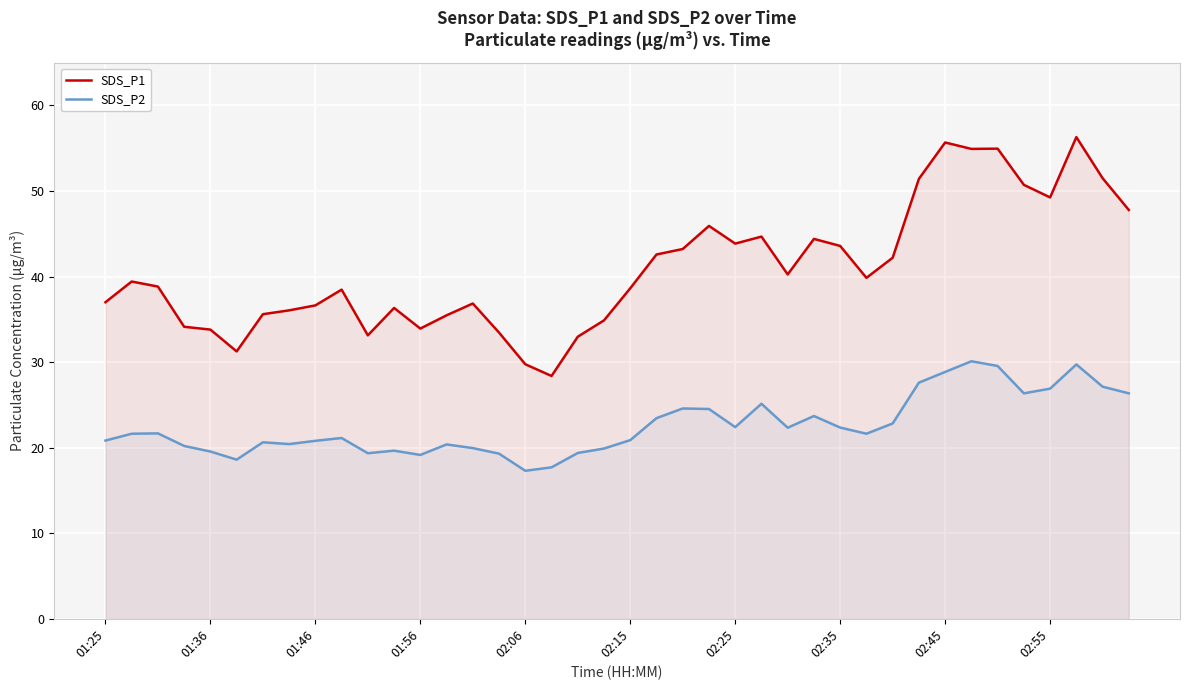

What is the minimum value shown in the chart?

17.3